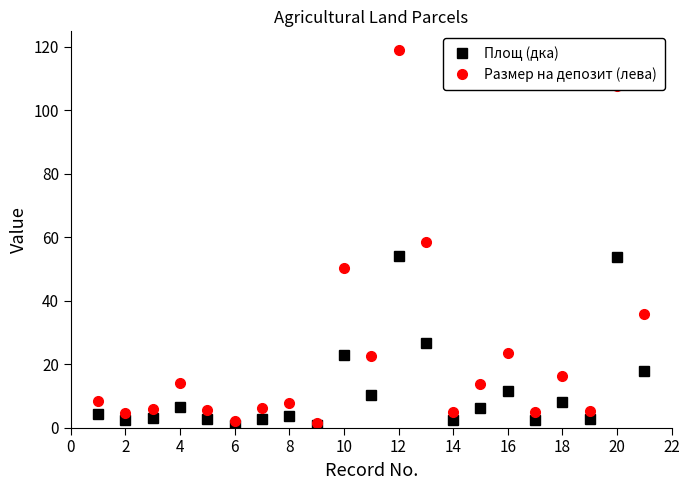

True or false: Площ (дка) has more than 1 points higher than both neighbors.

True